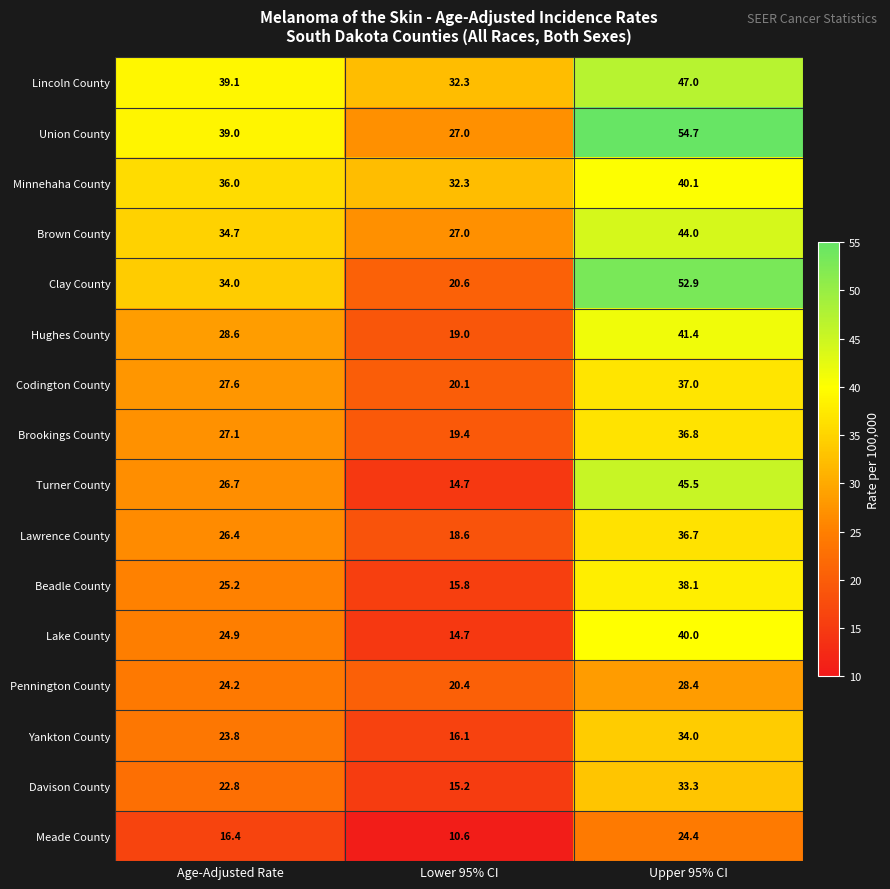

True or false: Codington County has a value of 64.8 at Upper 95% CI.

False